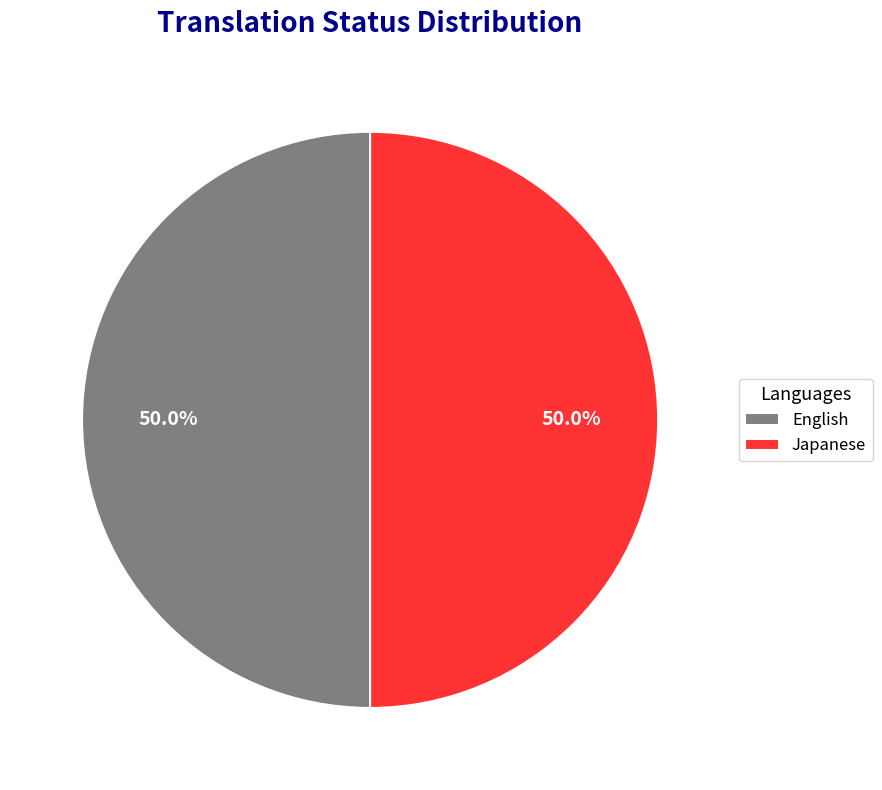

How many slices are in this pie chart?

2